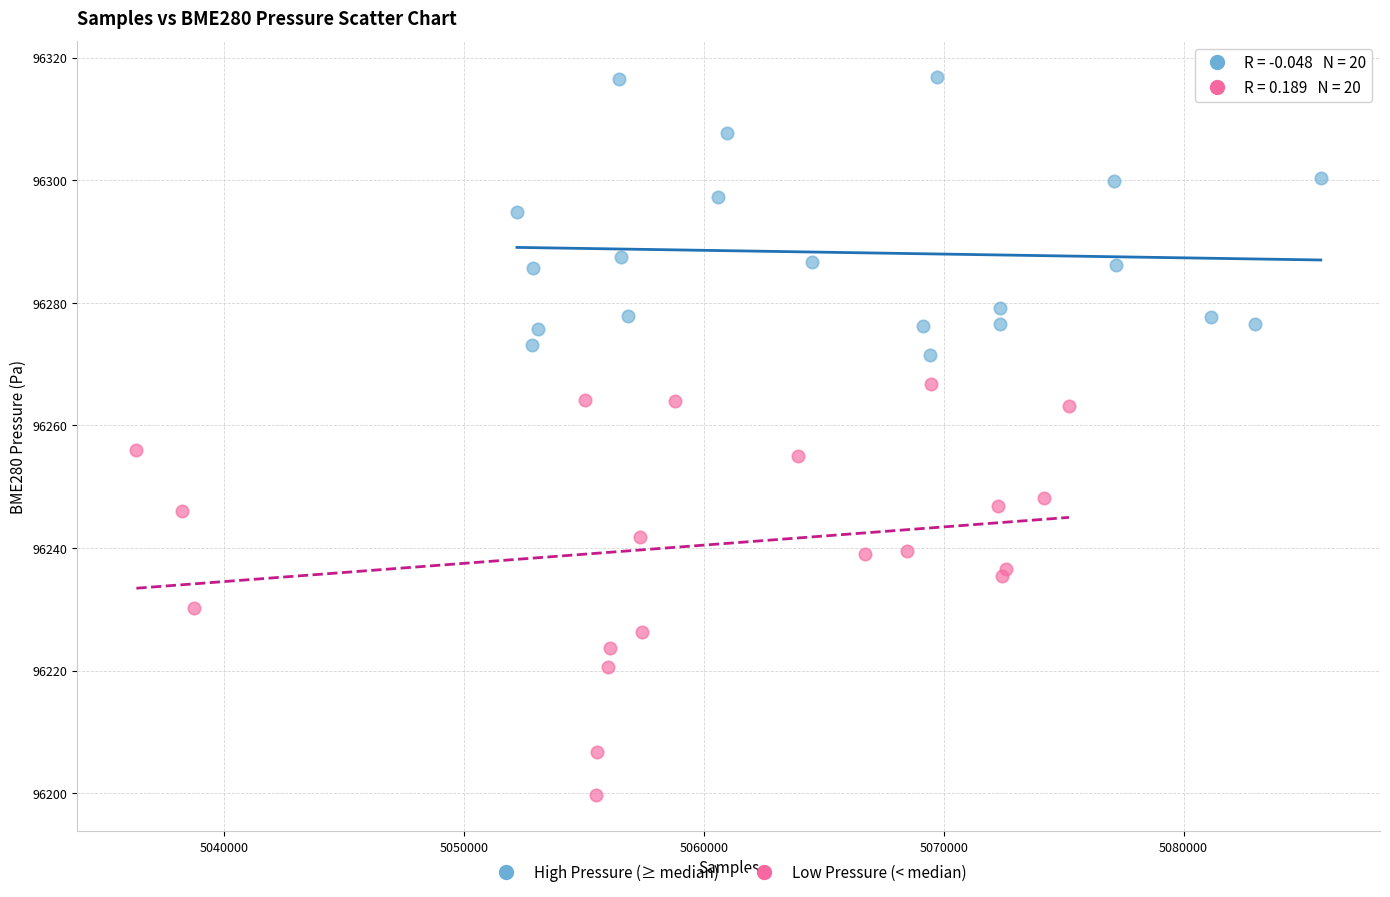

What are all the series names shown in the legend?

High Pressure (≥ median), Low Pressure (< median)